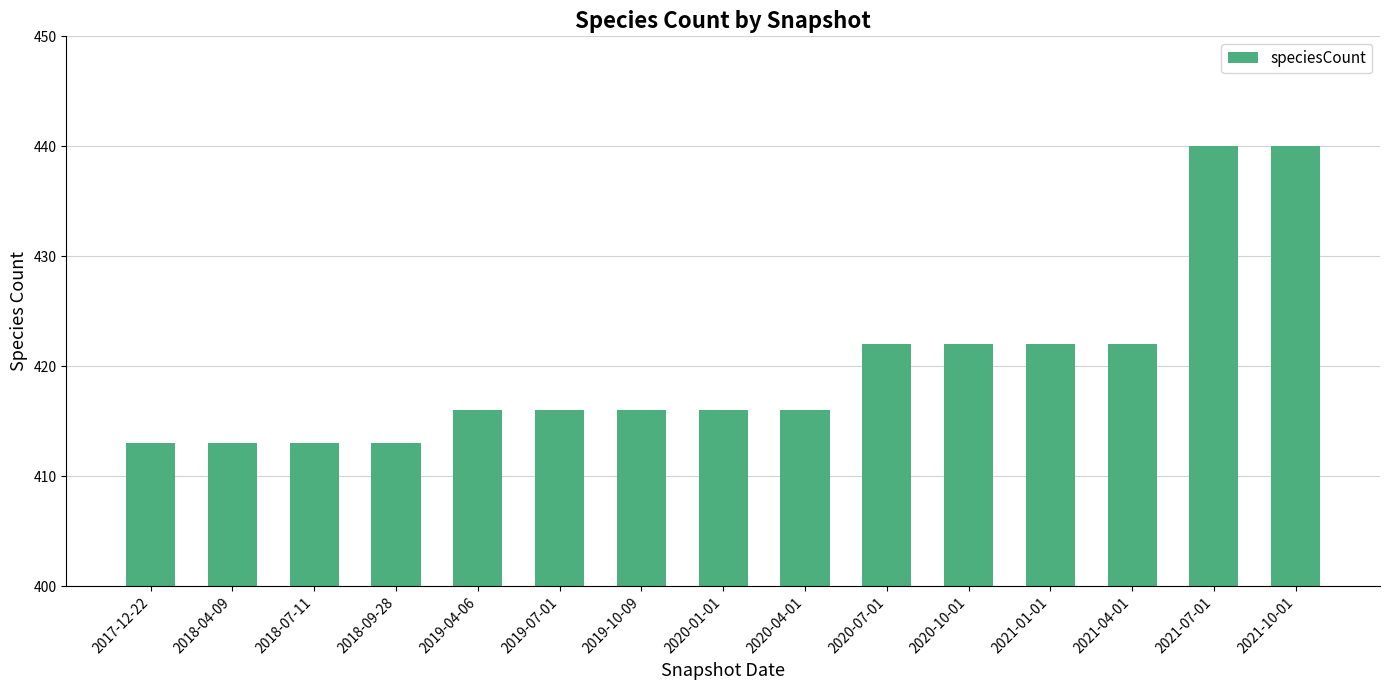

The chart shows a value of 581 at 2020-10-01. True or false?

False